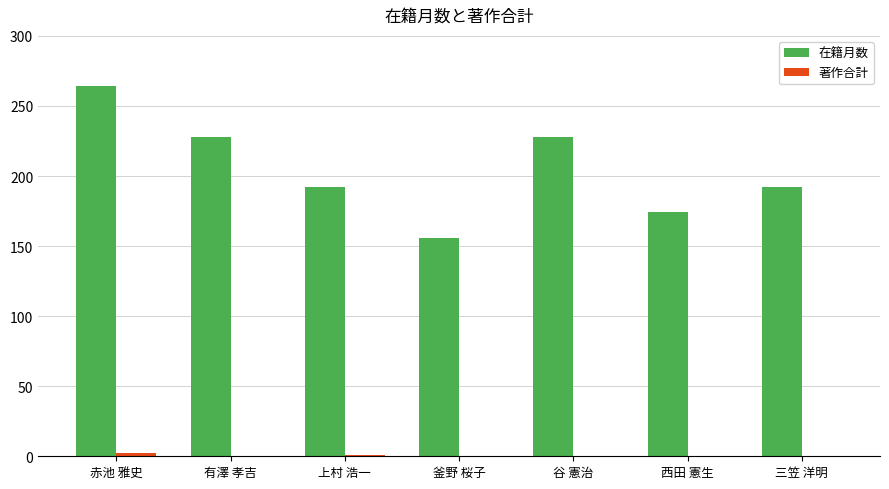

True or false: 在籍月数 has a value of 264 at 赤池 雅史.

True